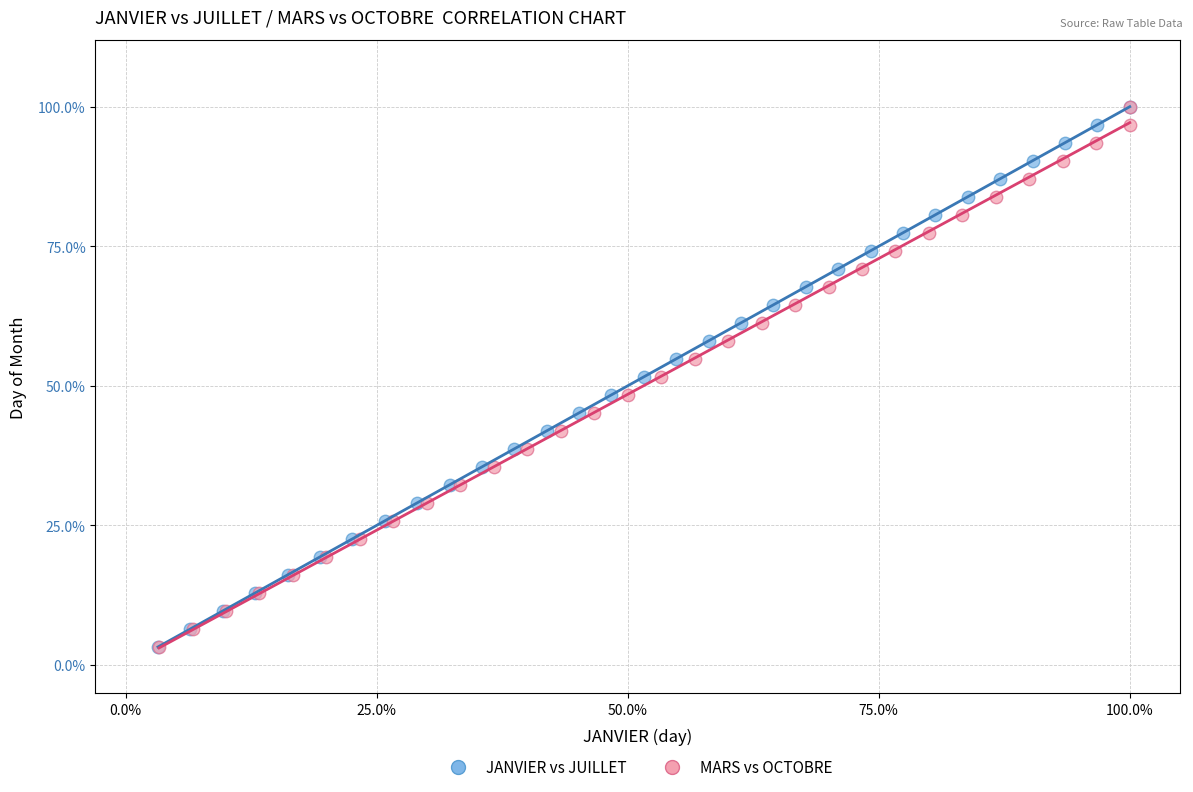

What are all the series names shown in the legend?

JANVIER vs JUILLET, MARS vs OCTOBRE